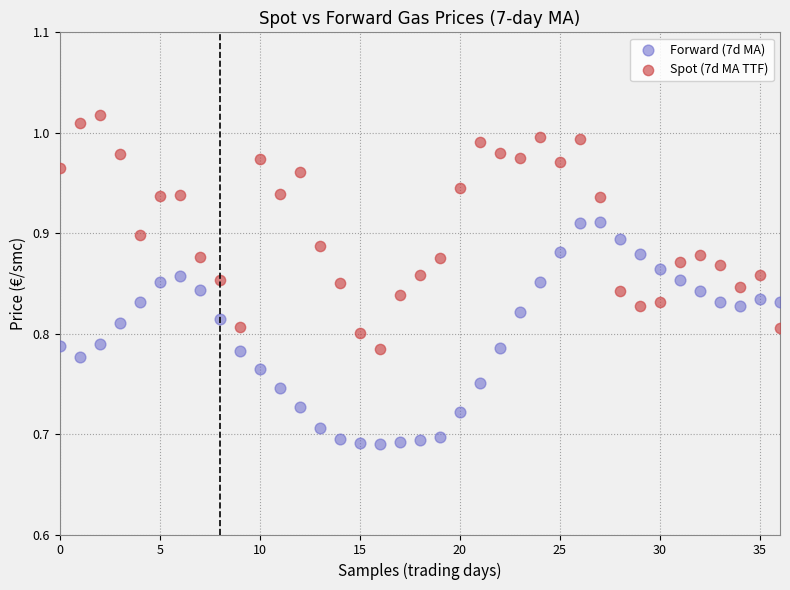

Which series has the largest Y range (max minus min)?

Spot (7d MA TTF)